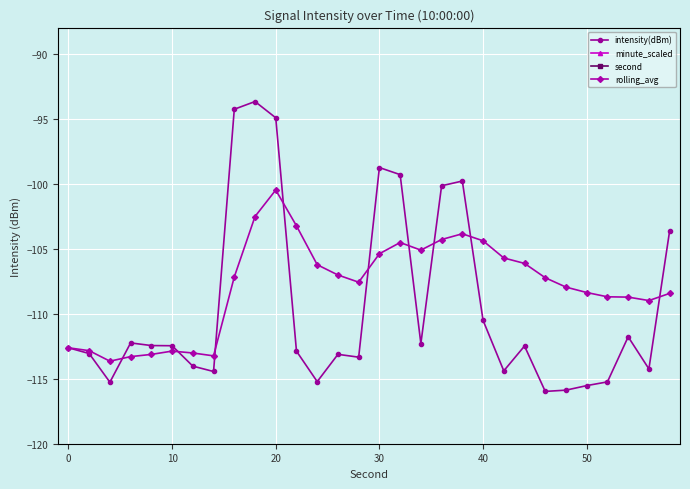

True or false: intensity(dBm) has more than 1 interior local peaks.

True